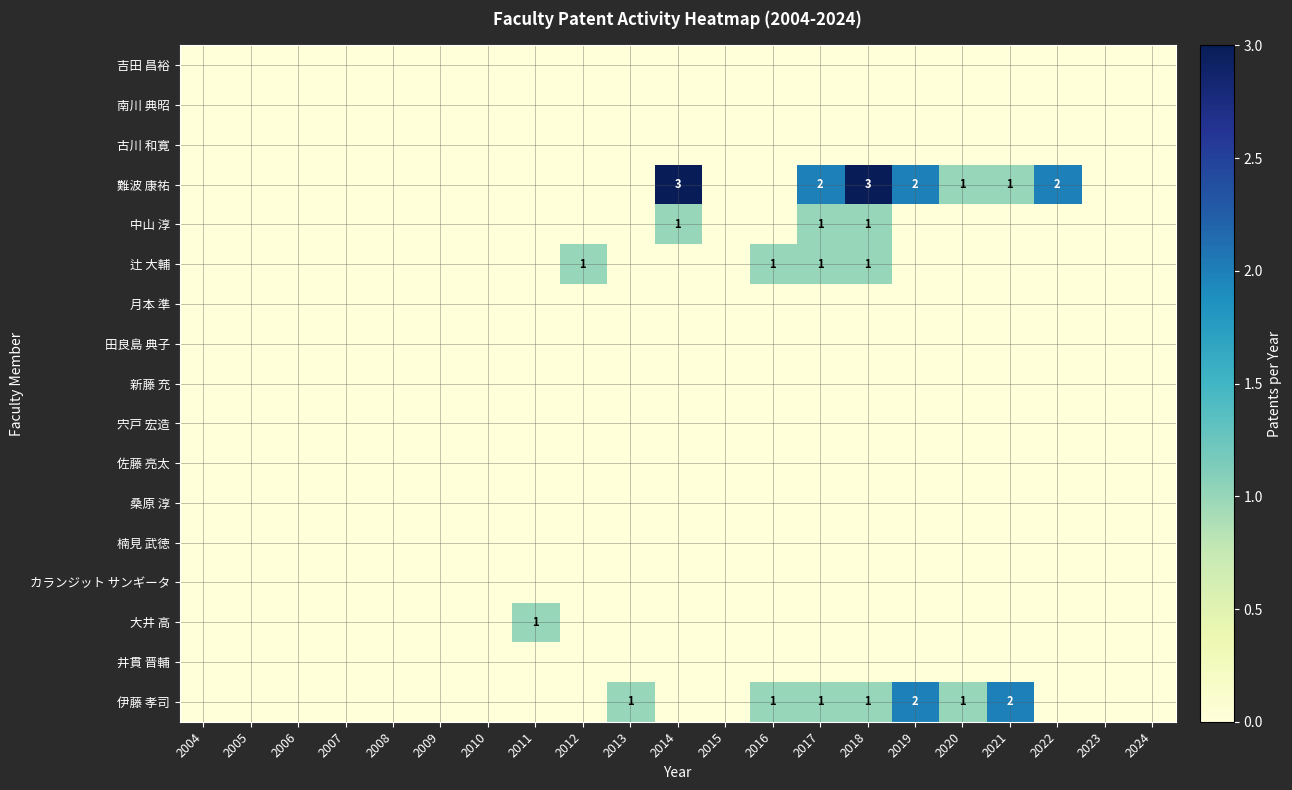

Between 2024 and 2007, which is larger?

2024